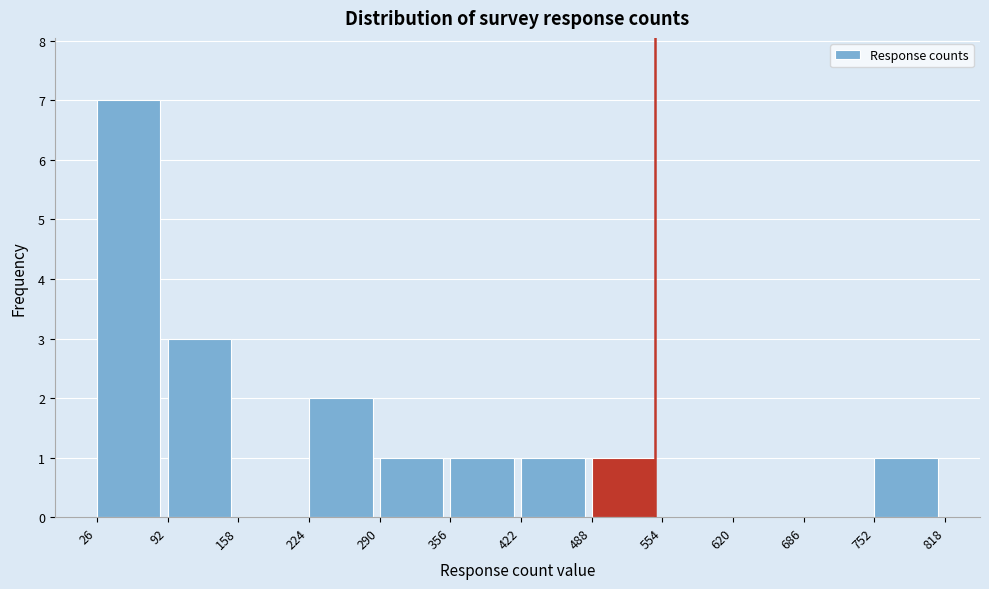

Which range on the x-axis has the tallest bar?

26 to 92